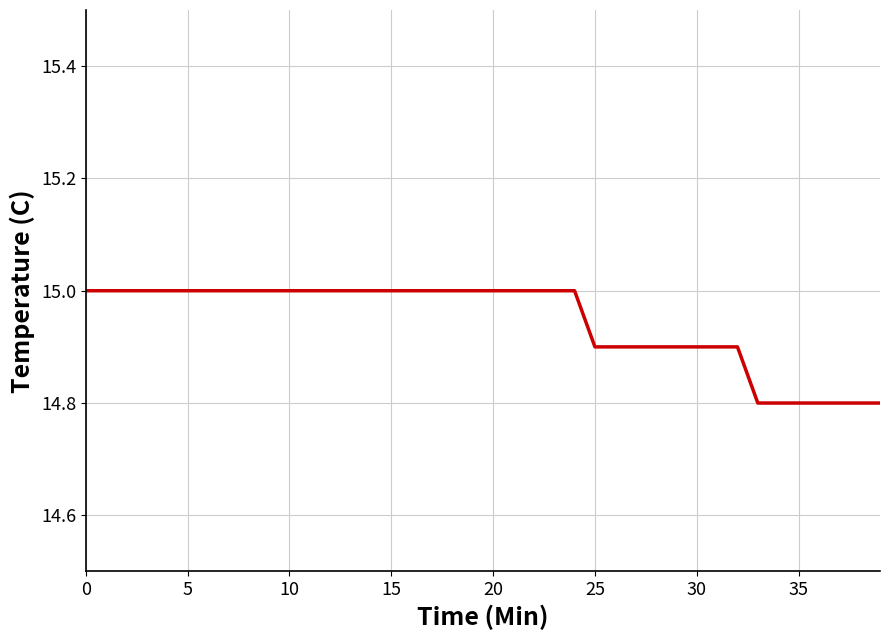

What is the minimum value shown in the chart?

14.8